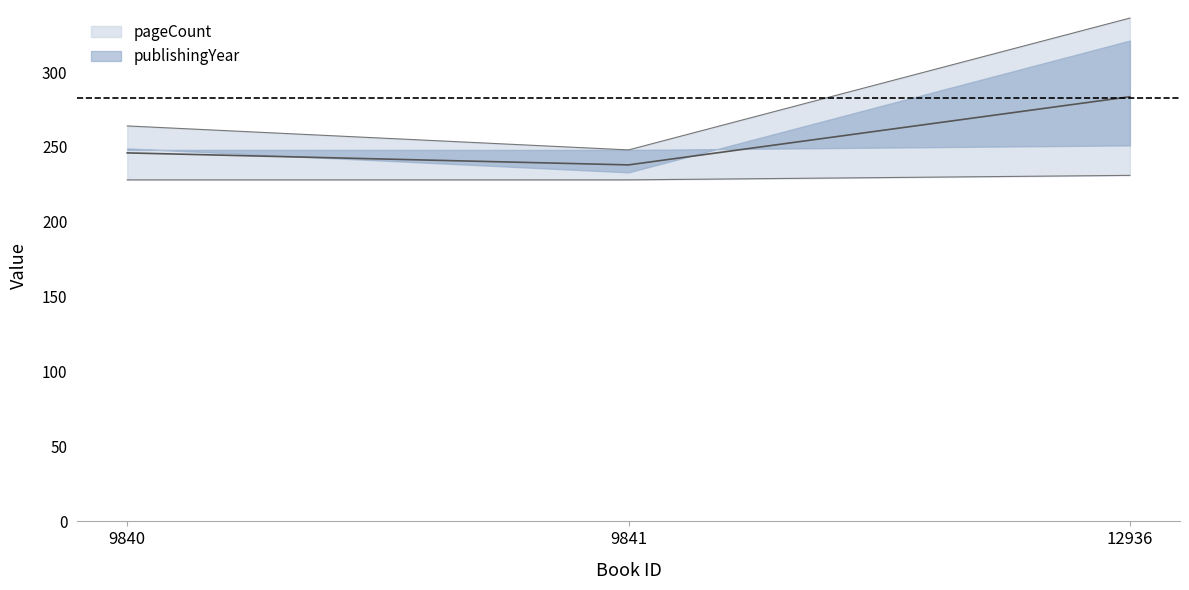

Which label corresponds to the smallest value in the chart?

9840